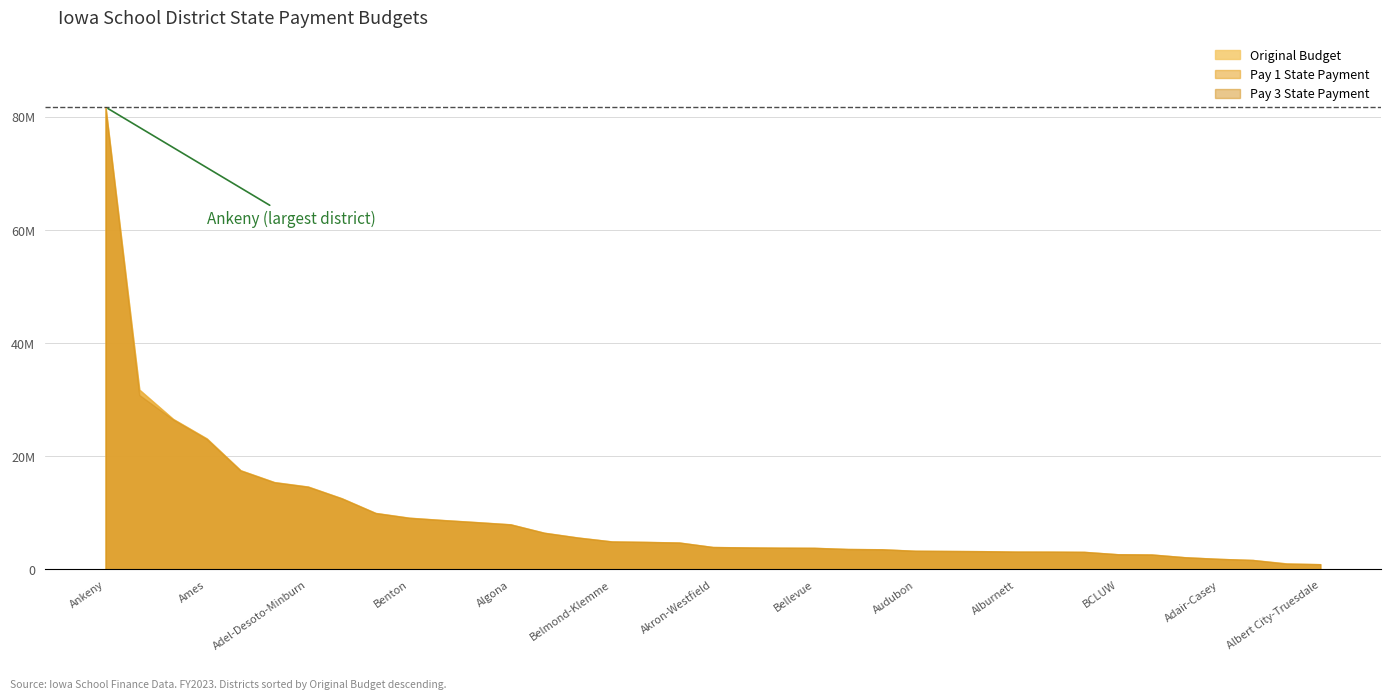

What is the sum of all Pay 3 State Payment values?

346836700